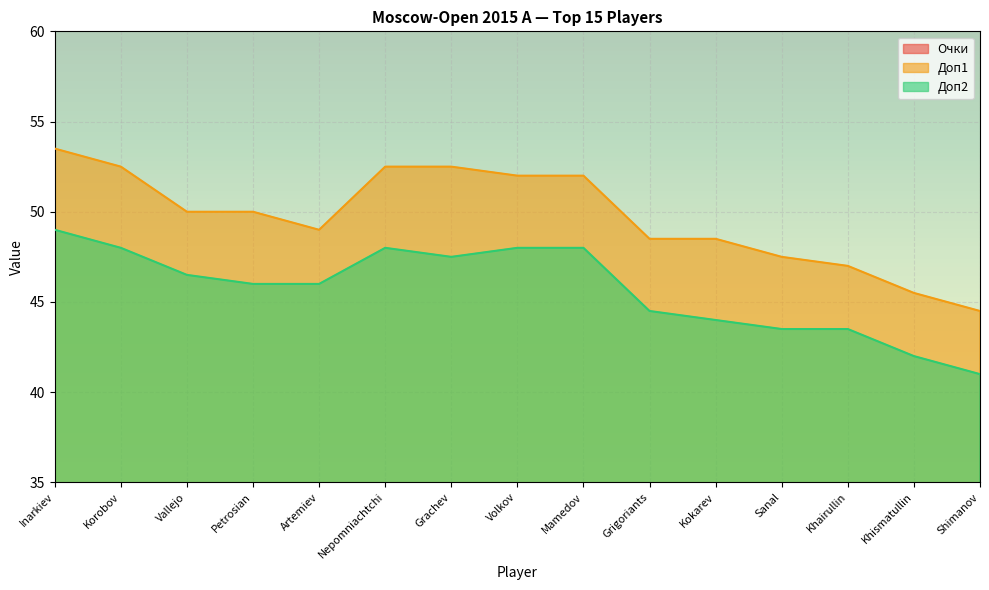

What is the sum of all Доп2 values?

685.5